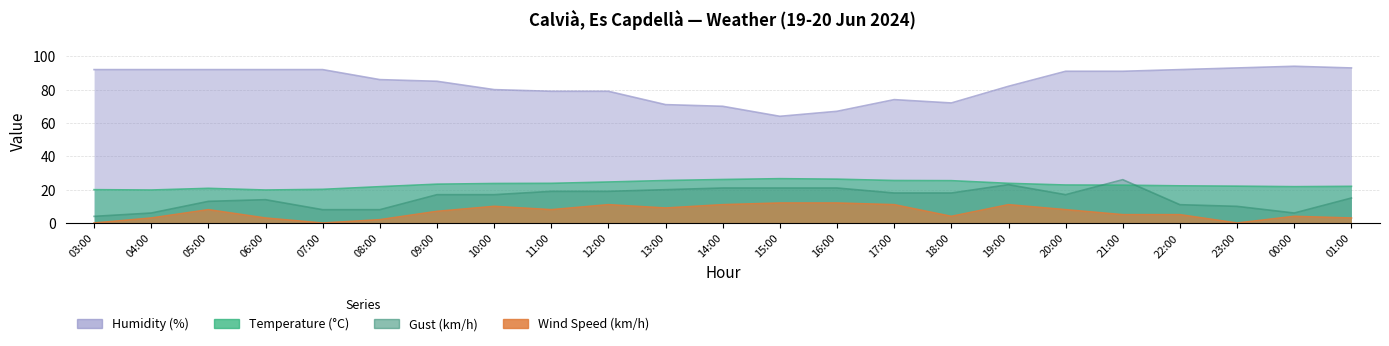

Rank the series by their maximum value, from lowest to highest.

Wind Speed (km/h), Gust (km/h), Temperature (°C), Humidity (%)